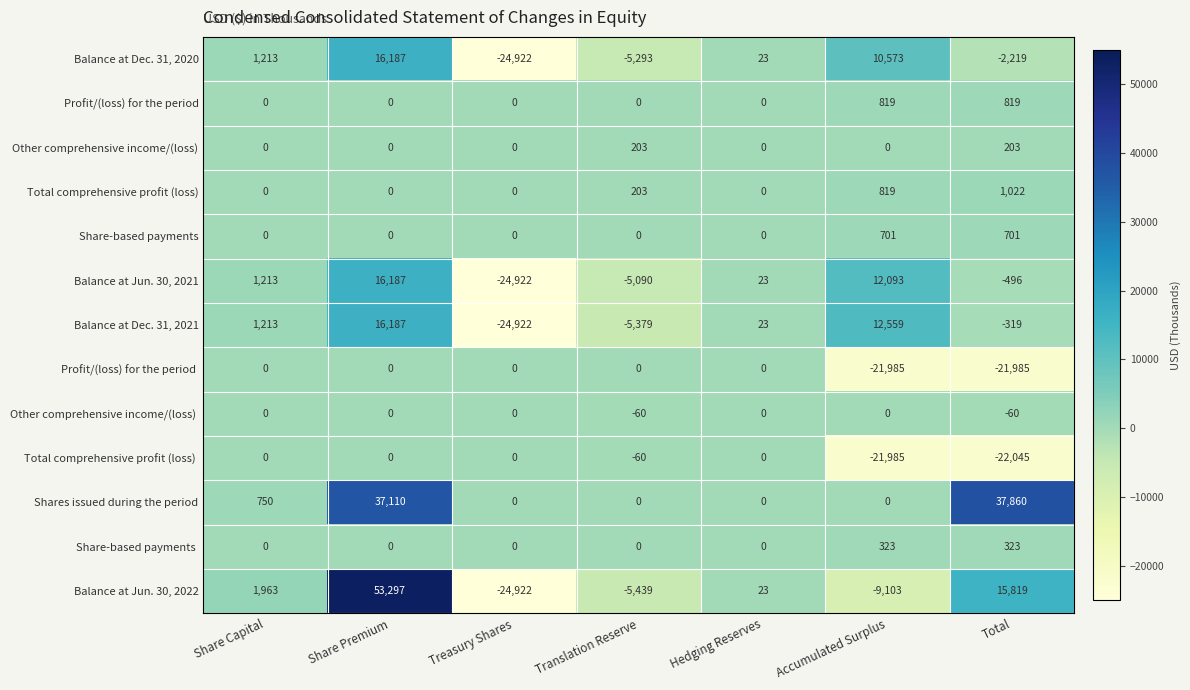

Which series has the widest spread of values?

Balance at Jun. 30, 2022